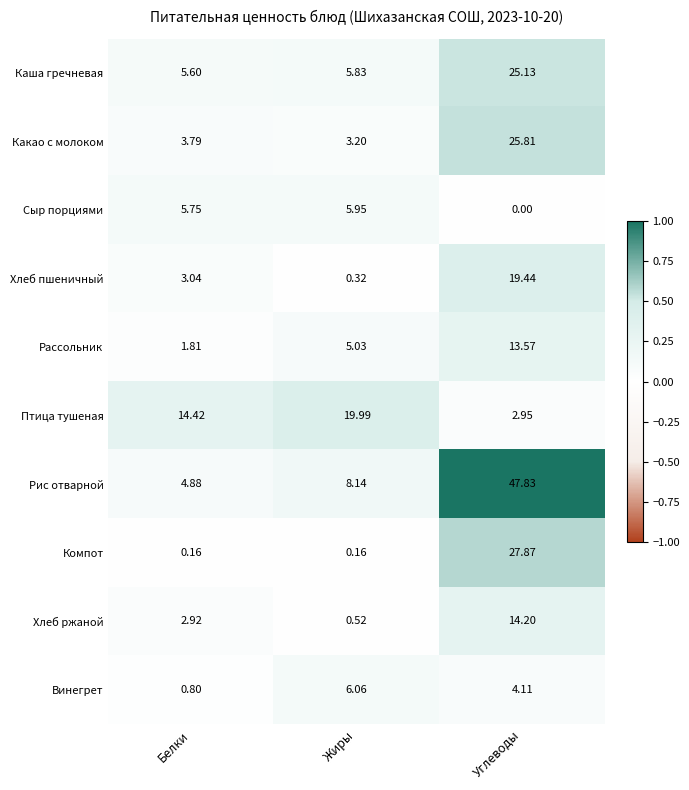

Which series has the largest total across all categories?

Рис отварной